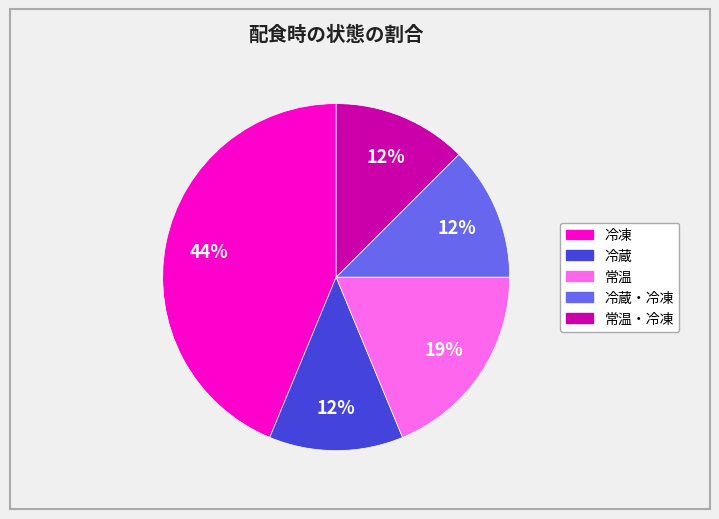

Does any single category account for the majority?

No